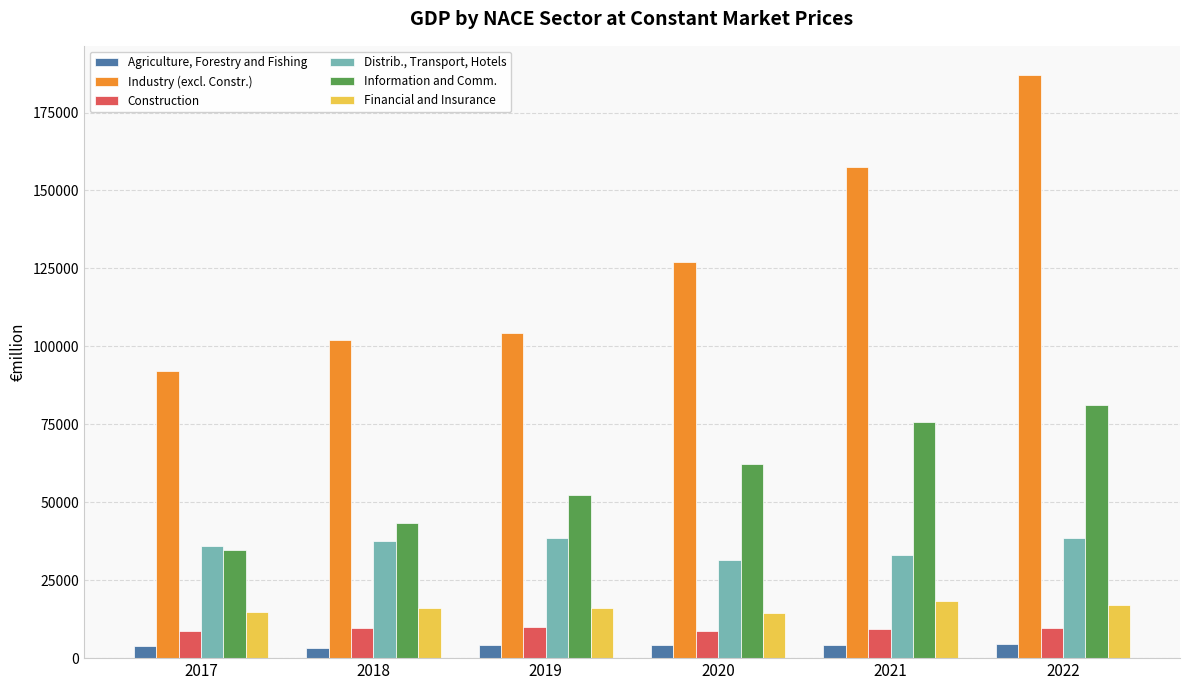

Are the bars horizontal?

No